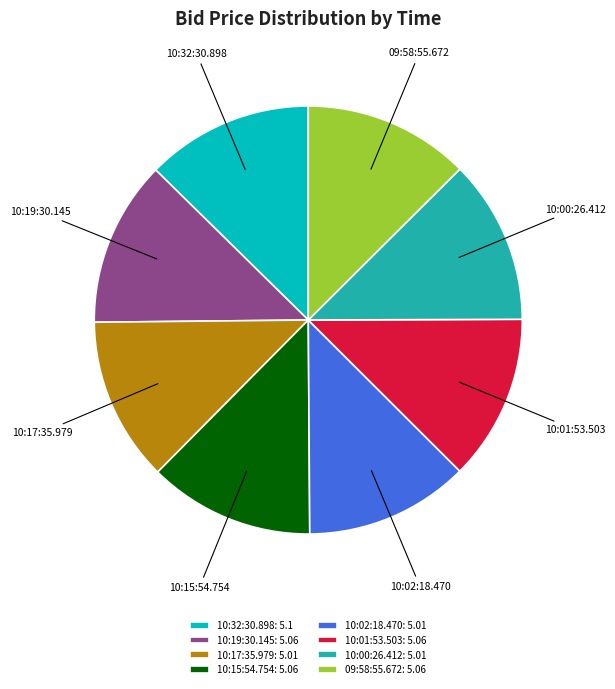

Does any single category account for the majority?

No